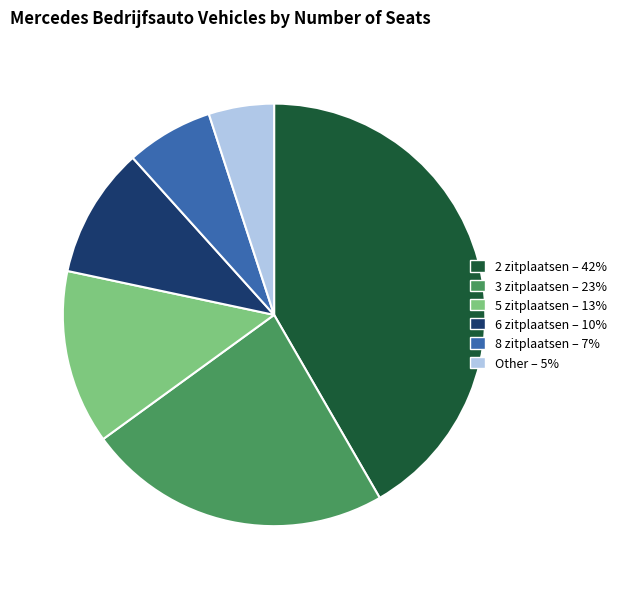

Which category has the biggest portion of the pie?

2 zitplaatsen